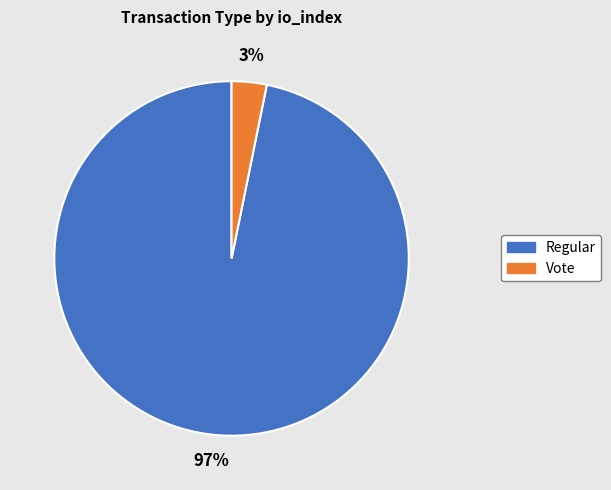

Between Vote and Regular, which is larger?

Regular